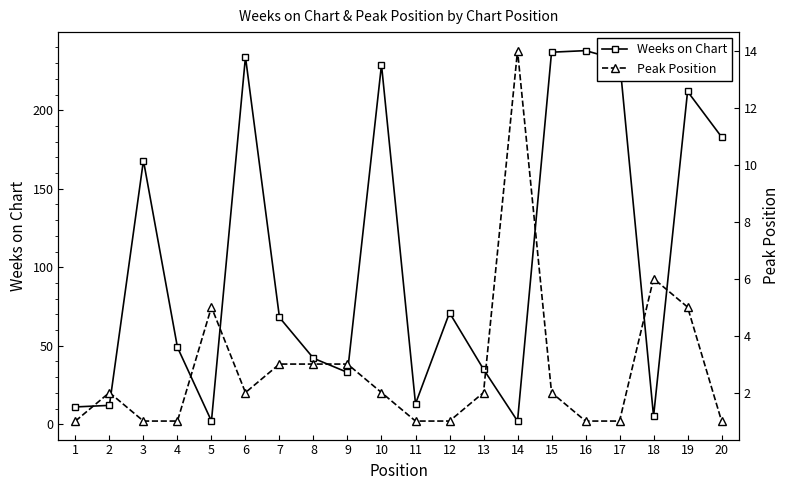

How many series are shown in this chart?

2